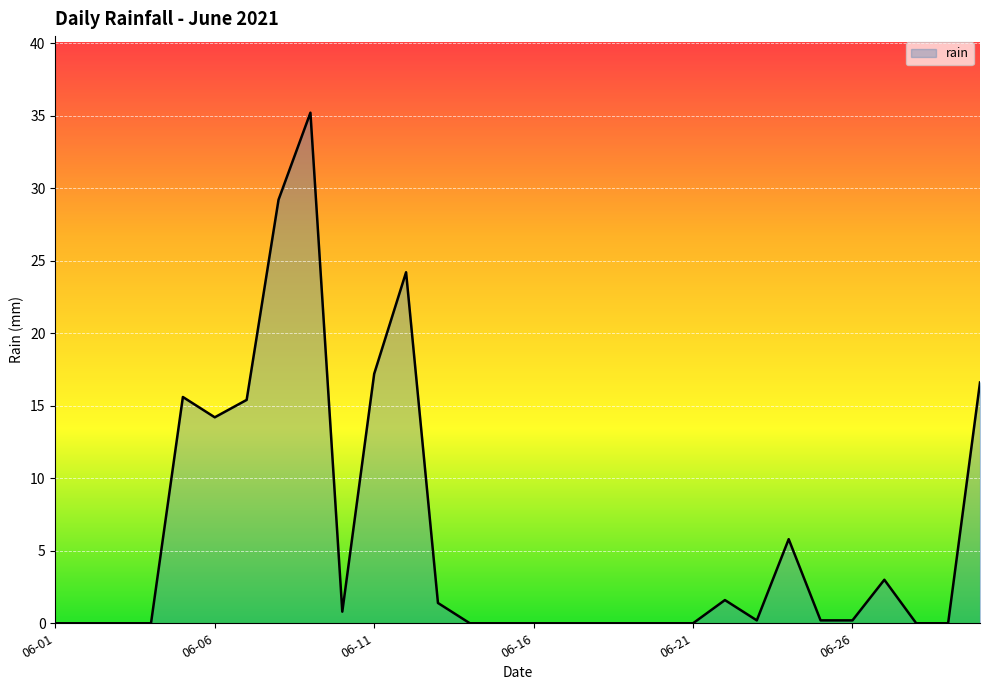

What is the greatest value displayed?

35.2